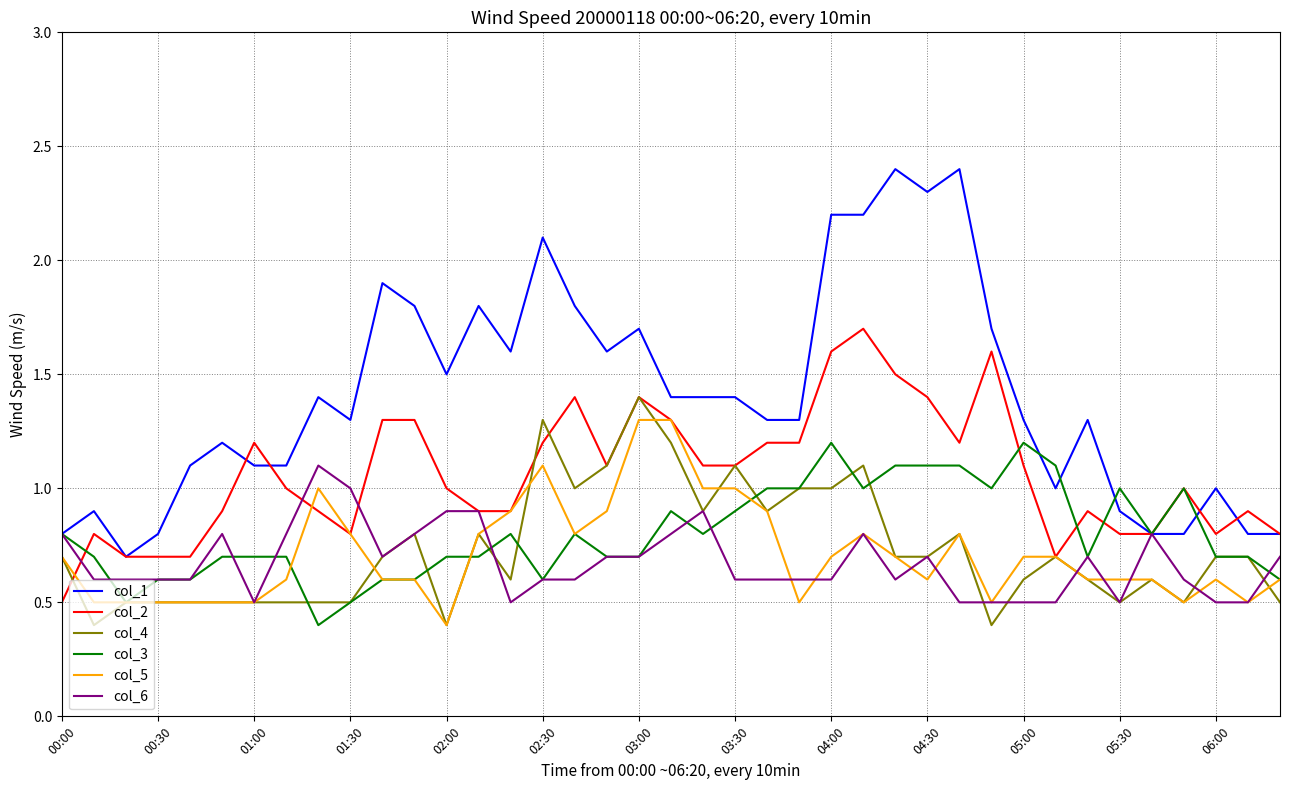

What is the highest value of the col_1 series?

2.4